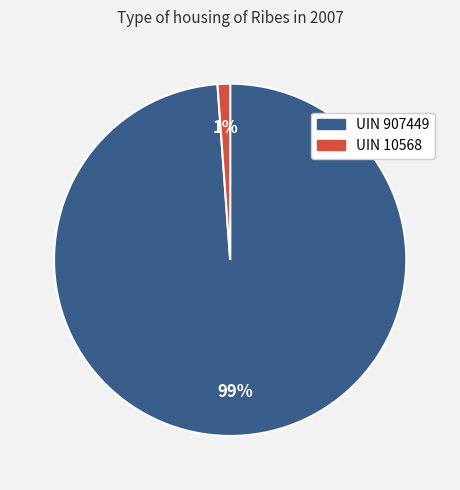

Rank the categories by value from highest to lowest.

UIN 907449, UIN 10568